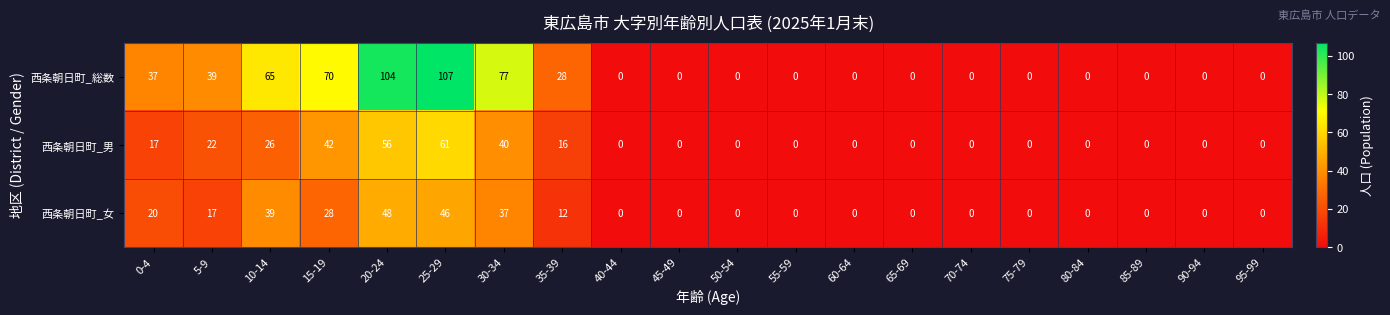

Which series has the widest spread of values?

西条朝日町_総数